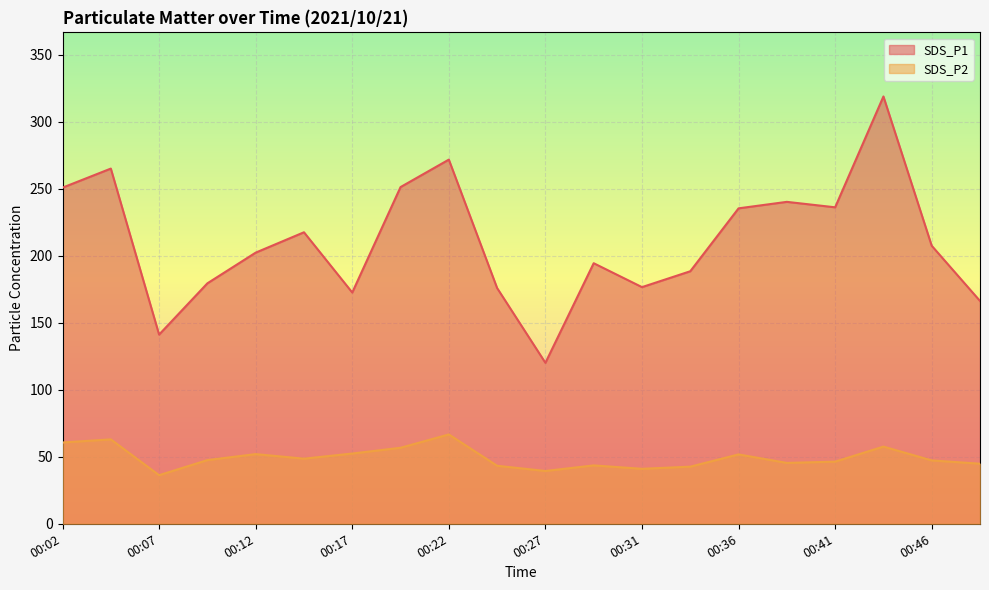

The value of SDS_P1 at 00:09 is 179.5. True or false?

True